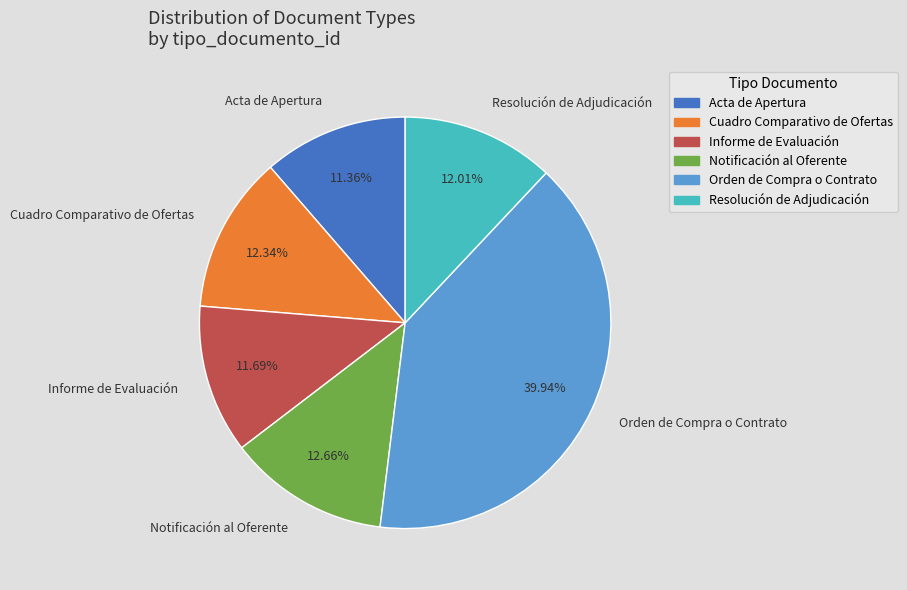

What percentage is the Resolución de Adjudicación slice, to the nearest percent?

12%